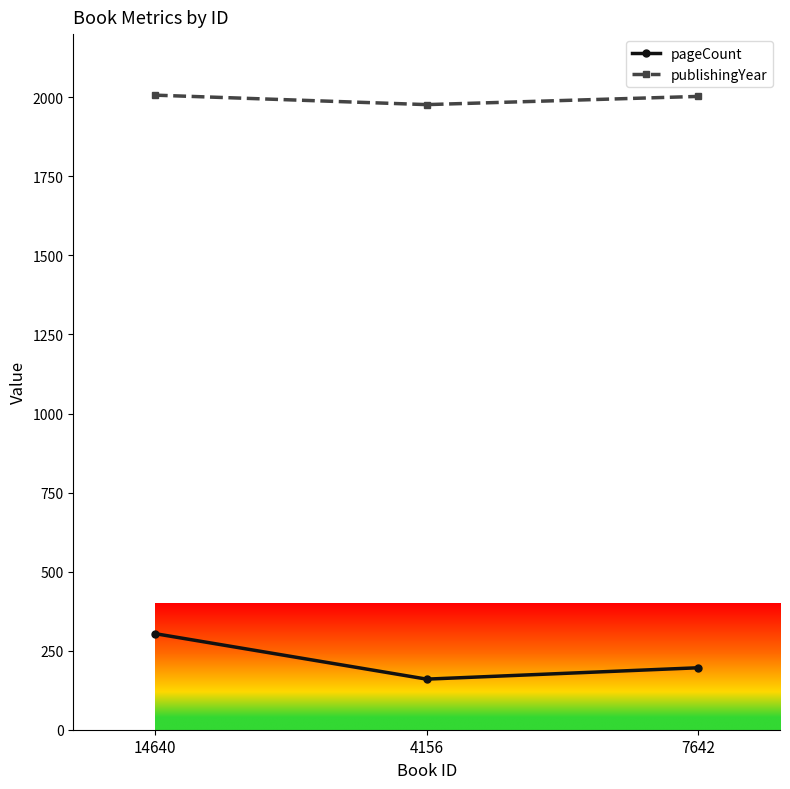

What is the label of the 1st point from the right?

7642